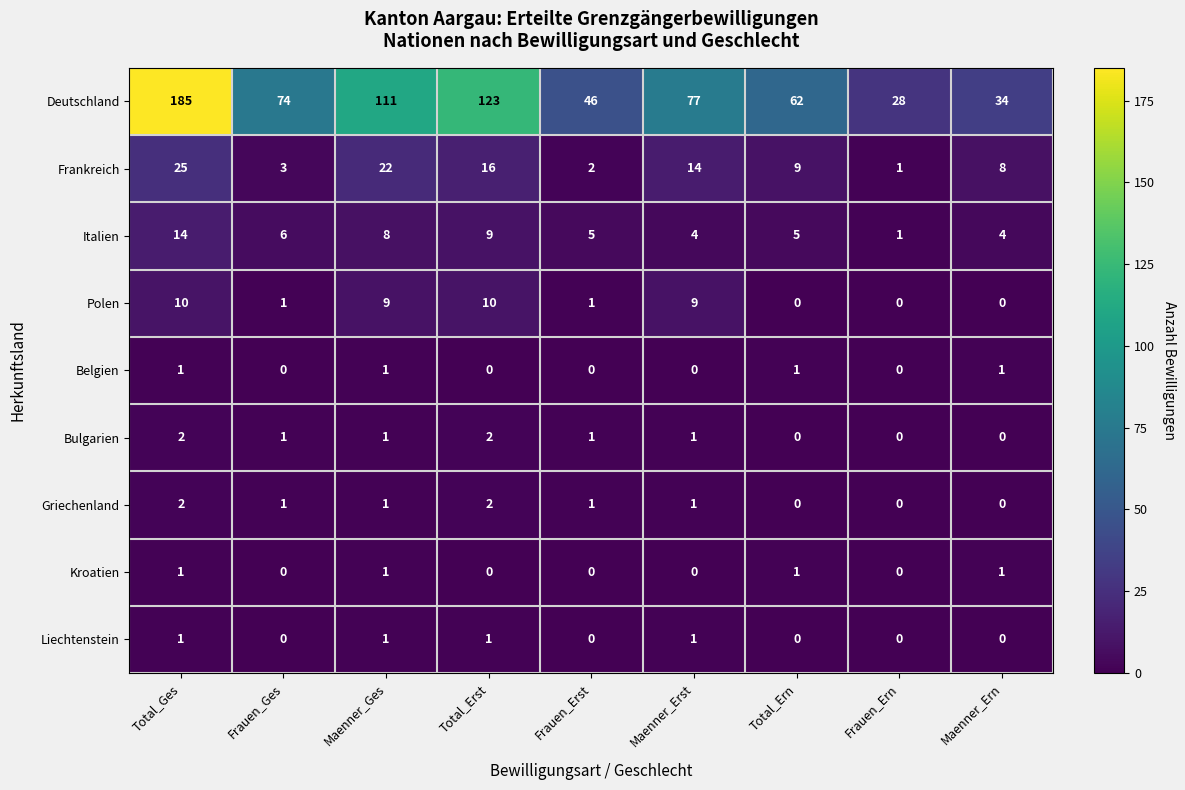

What is the maximum value shown in the chart?

185